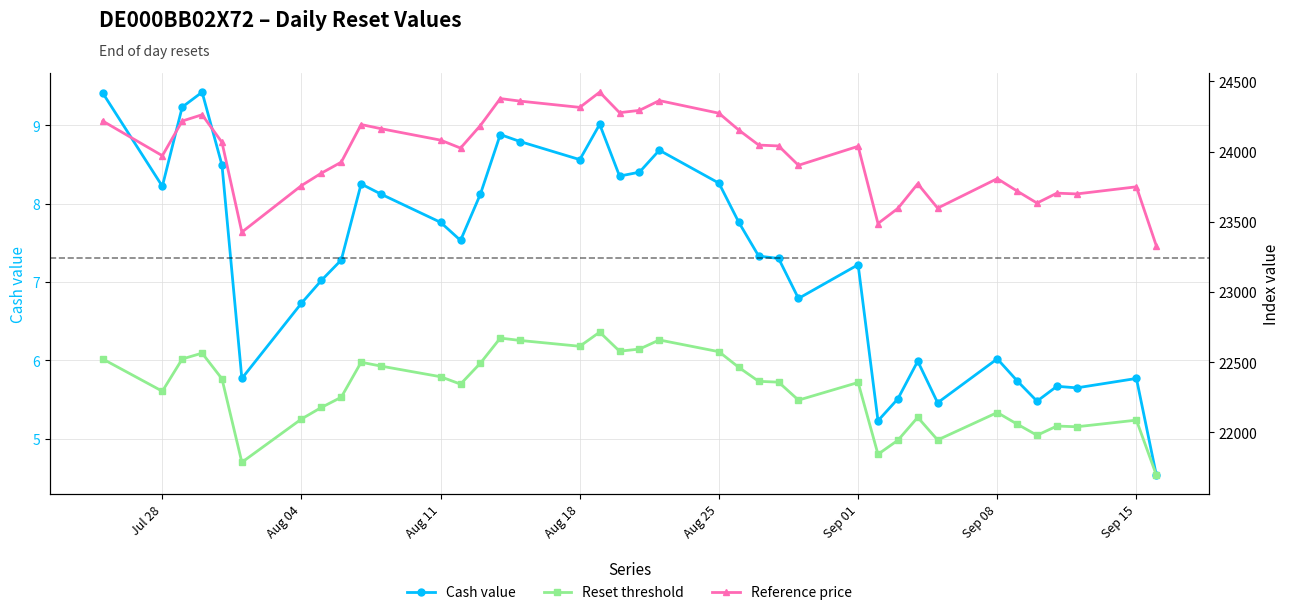

True or false: Cash value has more than 1 interior local peaks.

True